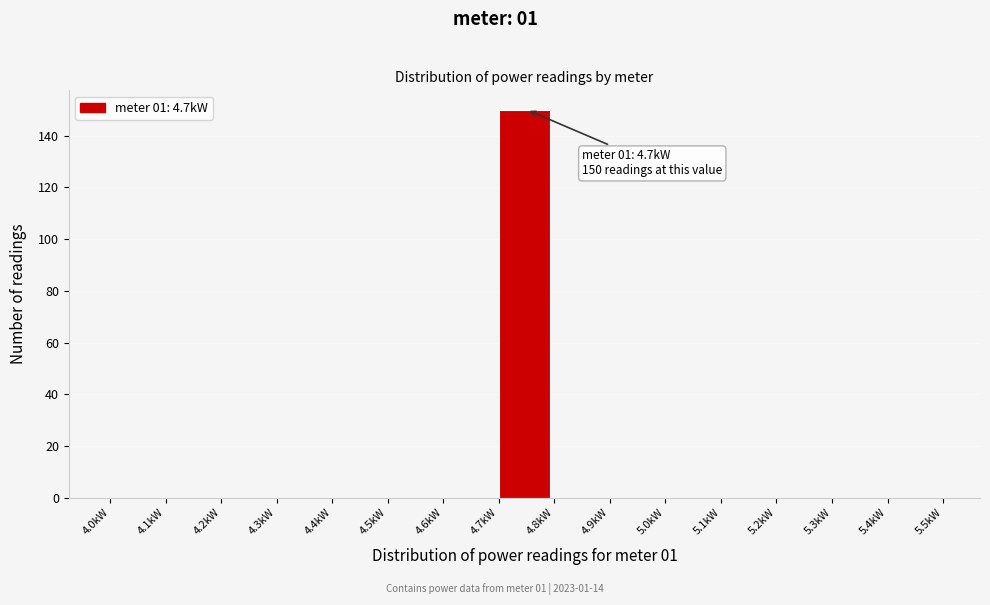

Which range on the x-axis has the tallest bar?

4.7 to 4.8